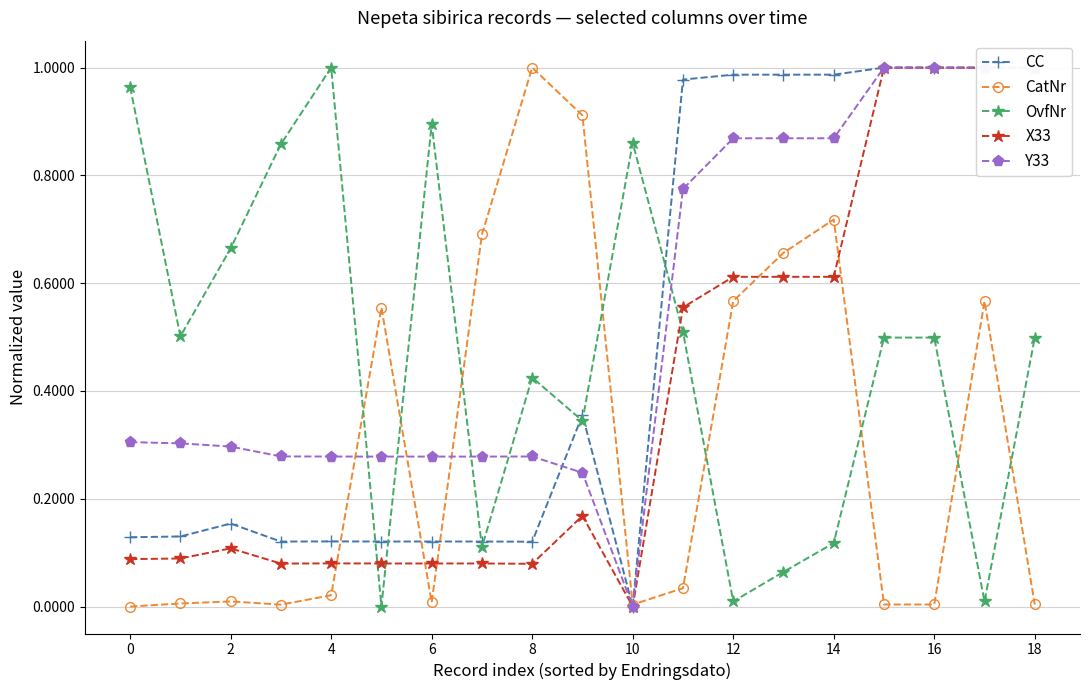

How many interior local peaks does the Y33 series have?

2